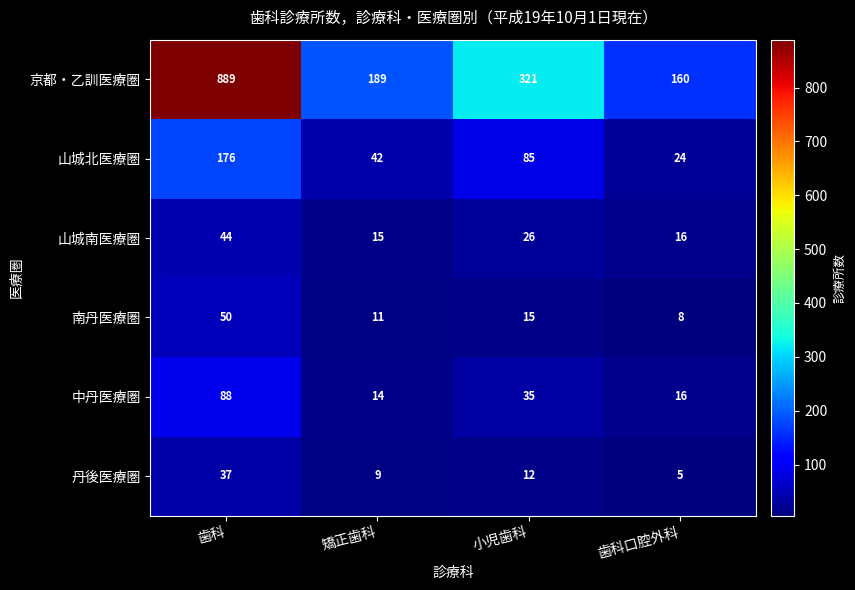

At which category is the sum across all series the highest?

歯科